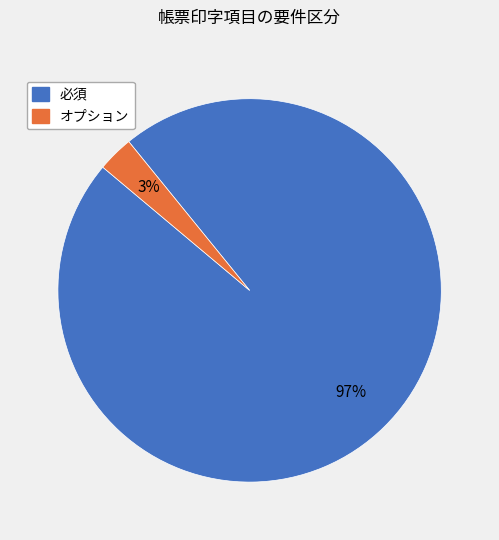

To the nearest percent, what percentage of the pie is オプション?

3%